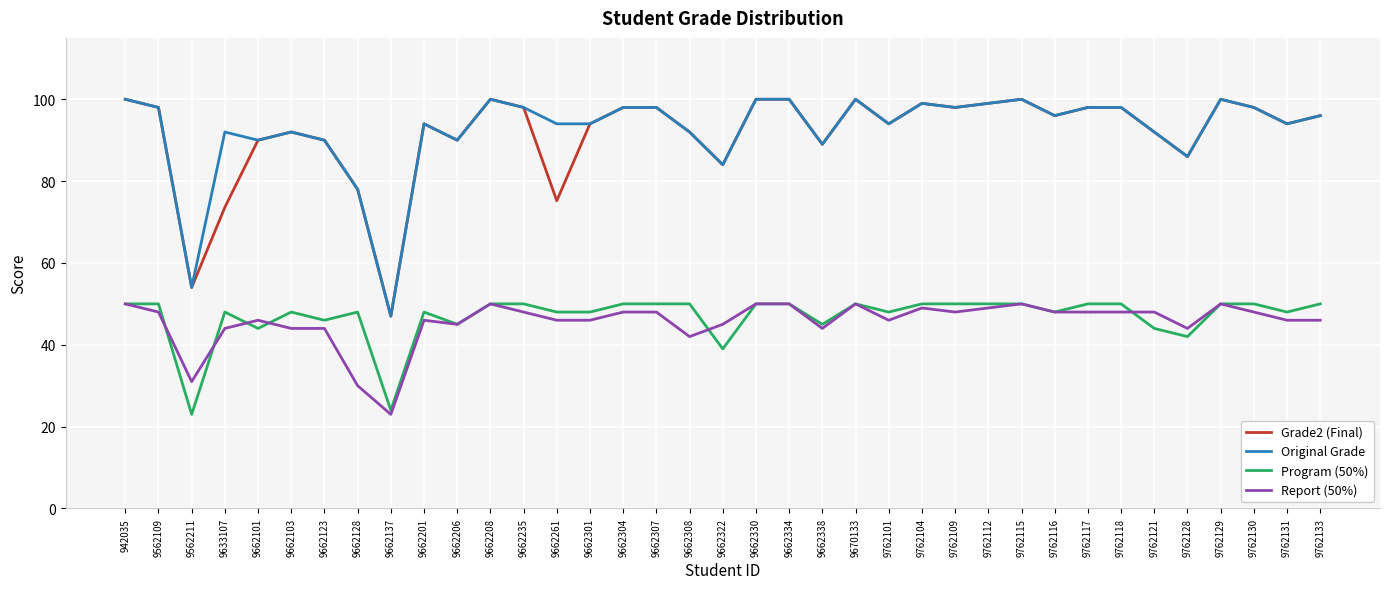

Reading left to right, what are all the values shown in this chart?

Grade2 (Final): 942035=100.0	9562109=98.0	9562211=54.0	9633107=73.6	9662101=90.0	9662103=92.0	9662123=90.0	9662128=78.0	9662137=47.0	9662201=94.0	9662206=90.0	9662208=100.0	9662235=98.0	9662261=75.2	9662301=94.0	9662304=98.0	9662307=98.0	9662308=92.0	9662322=84.0	9662330=100.0	9662334=100.0	9662338=89.0	9670133=100.0	9762101=94.0	9762104=99.0	9762109=98.0	9762112=99.0	9762115=100.0	9762116=96.0	9762117=98.0	9762118=98.0	9762121=92.0	9762128=86.0	9762129=100.0	9762130=98.0	9762131=94.0	9762133=96.0
Original Grade: 942035=100.0	9562109=98.0	9562211=54.0	9633107=92.0	9662101=90.0	9662103=92.0	9662123=90.0	9662128=78.0	9662137=47.0	9662201=94.0	9662206=90.0	9662208=100.0	9662235=98.0	9662261=94.0	9662301=94.0	9662304=98.0	9662307=98.0	9662308=92.0	9662322=84.0	9662330=100.0	9662334=100.0	9662338=89.0	9670133=100.0	9762101=94.0	9762104=99.0	9762109=98.0	9762112=99.0	9762115=100.0	9762116=96.0	9762117=98.0	9762118=98.0	9762121=92.0	9762128=86.0	9762129=100.0	9762130=98.0	9762131=94.0	9762133=96.0
Program (50%): 942035=50.0	9562109=50.0	9562211=23.0	9633107=48.0	9662101=44.0	9662103=48.0	9662123=46.0	9662128=48.0	9662137=24.0	9662201=48.0	9662206=45.0	9662208=50.0	9662235=50.0	9662261=48.0	9662301=48.0	9662304=50.0	9662307=50.0	9662308=50.0	9662322=39.0	9662330=50.0	9662334=50.0	9662338=45.0	9670133=50.0	9762101=48.0	9762104=50.0	9762109=50.0	9762112=50.0	9762115=50.0	9762116=48.0	9762117=50.0	9762118=50.0	9762121=44.0	9762128=42.0	9762129=50.0	9762130=50.0	9762131=48.0	9762133=50.0
Report (50%): 942035=50.0	9562109=48.0	9562211=31.0	9633107=44.0	9662101=46.0	9662103=44.0	9662123=44.0	9662128=30.0	9662137=23.0	9662201=46.0	9662206=45.0	9662208=50.0	9662235=48.0	9662261=46.0	9662301=46.0	9662304=48.0	9662307=48.0	9662308=42.0	9662322=45.0	9662330=50.0	9662334=50.0	9662338=44.0	9670133=50.0	9762101=46.0	9762104=49.0	9762109=48.0	9762112=49.0	9762115=50.0	9762116=48.0	9762117=48.0	9762118=48.0	9762121=48.0	9762128=44.0	9762129=50.0	9762130=48.0	9762131=46.0	9762133=46.0